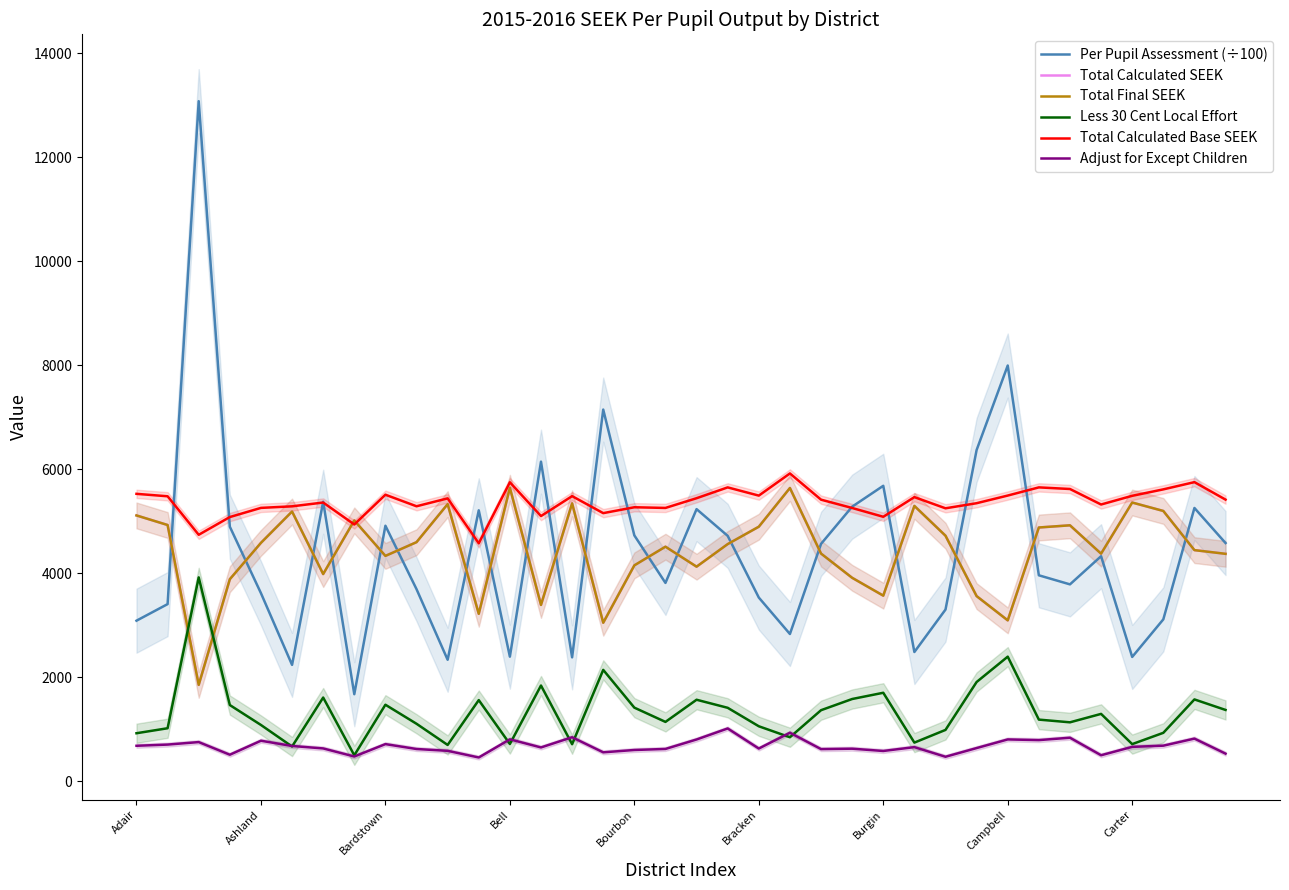

True or false: Adjust for Except Children and Per Pupil Assessment (÷100) cross at least once.

False